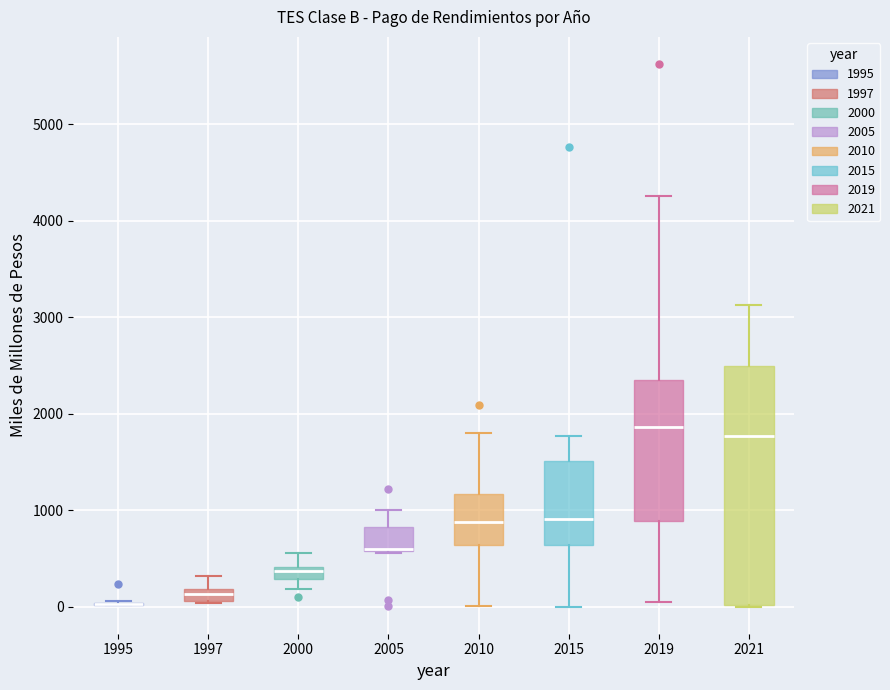

Which box is the tallest, from its lower edge to its upper edge?

2021